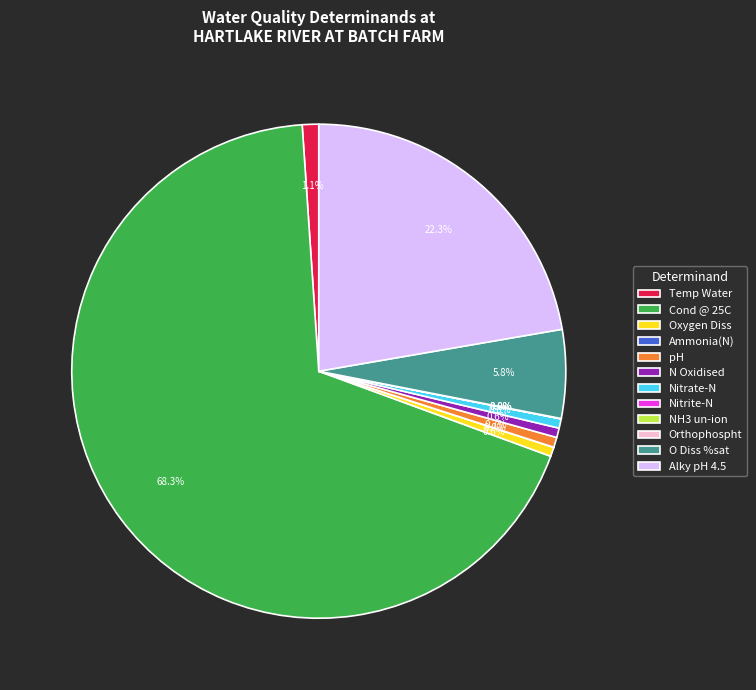

Approximately how many times larger is the value at Oxygen Diss compared to pH?

0.9